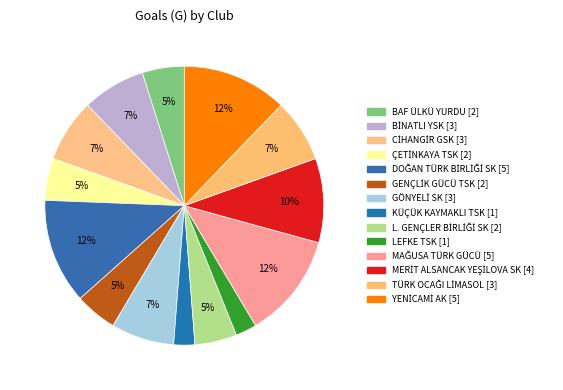

Is there a majority slice in this chart?

No